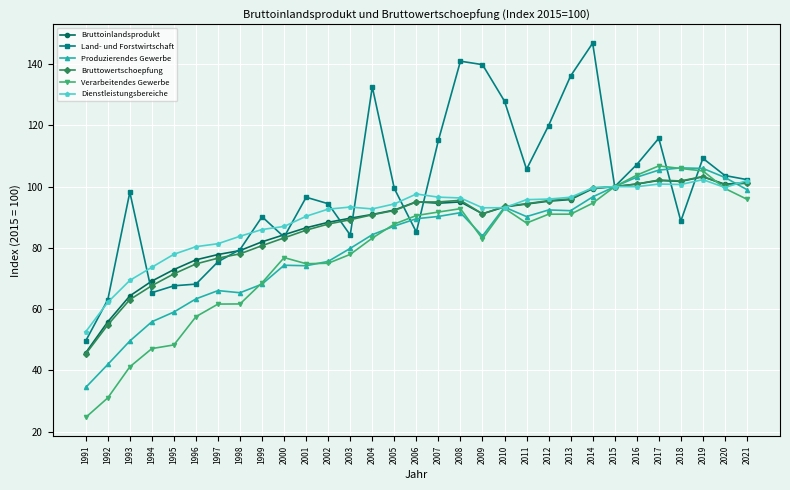

What is the minimum value for Bruttowertschoepfung?

45.4